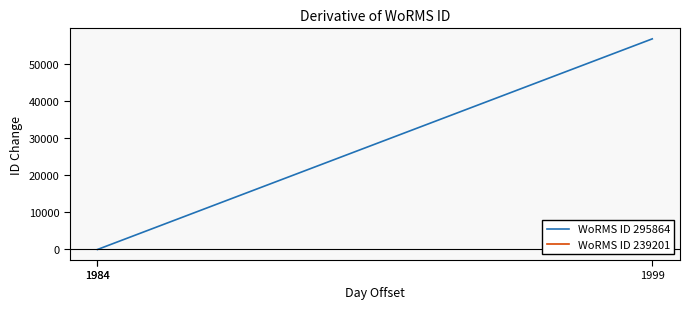

What is the difference between the maximum and minimum values in the WoRMS ID 295864 series?

56663.0